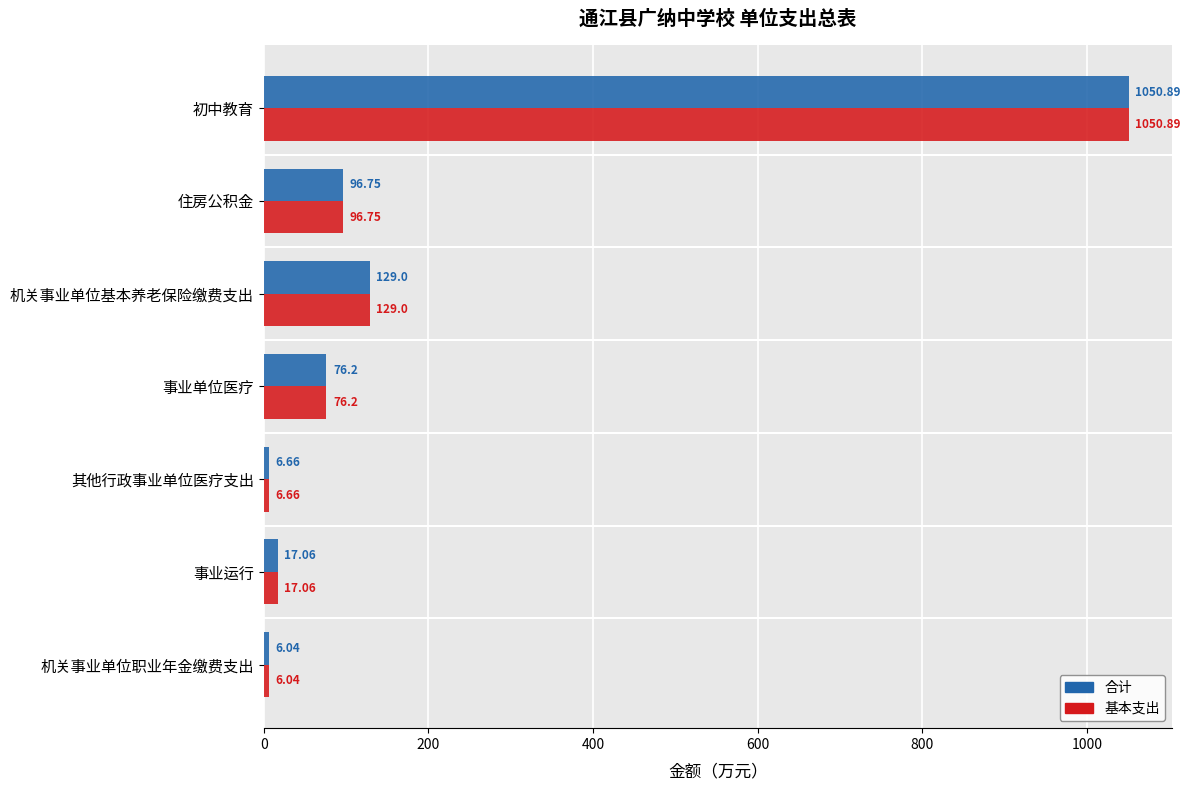

Which category has the lowest value across all series?

机关事业单位职业年金缴费支出